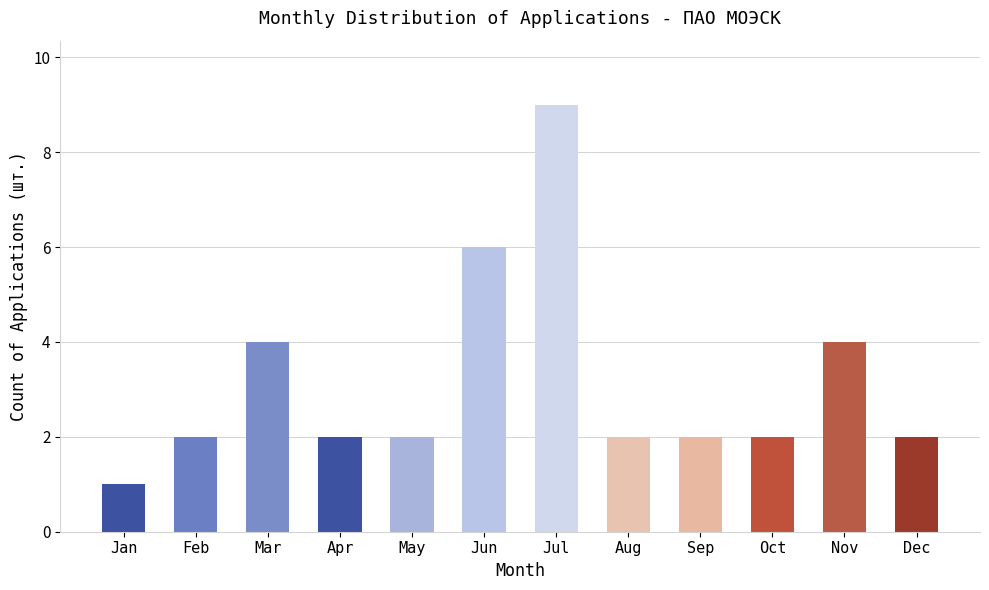

Is it true that the value at Feb is 2?

True